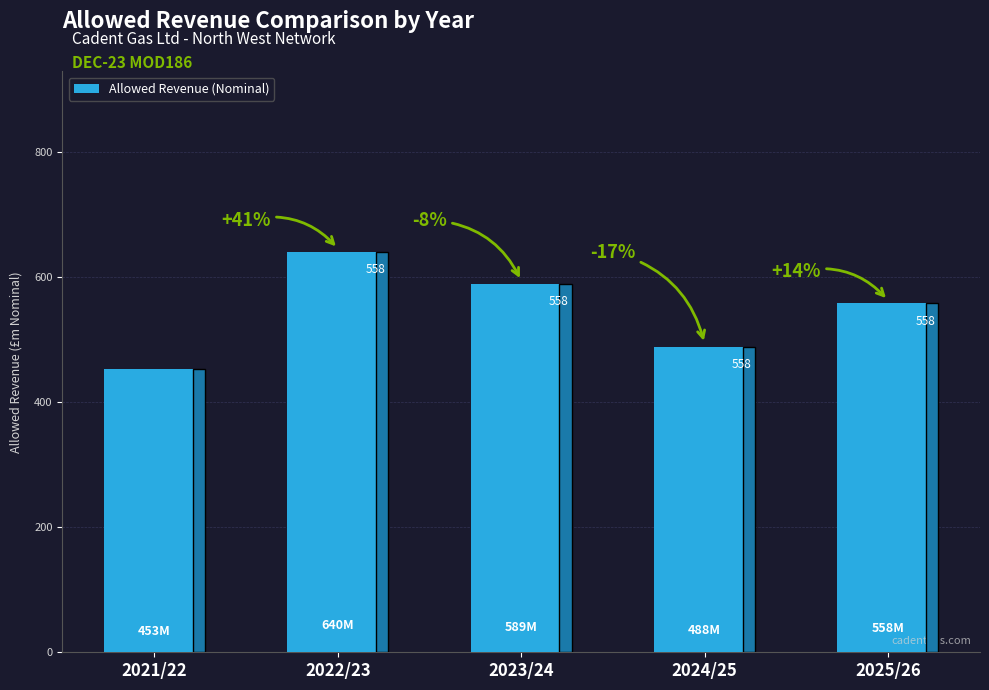

Approximately how many times larger is the value at 2024/25 compared to 2021/22?

1.1